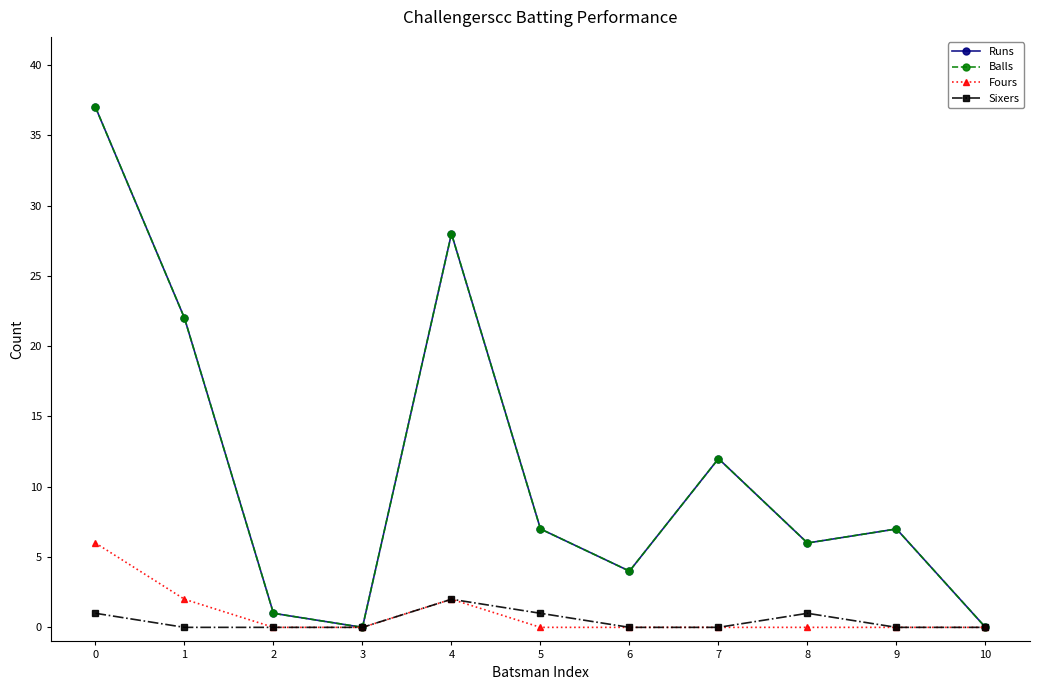

True or false: Sixers and Fours intersect in this chart.

False